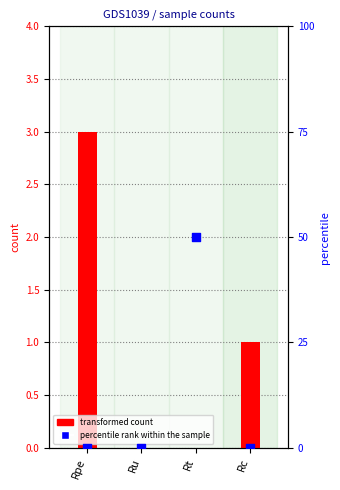

At which category is the sum across all series the highest?

Rpe